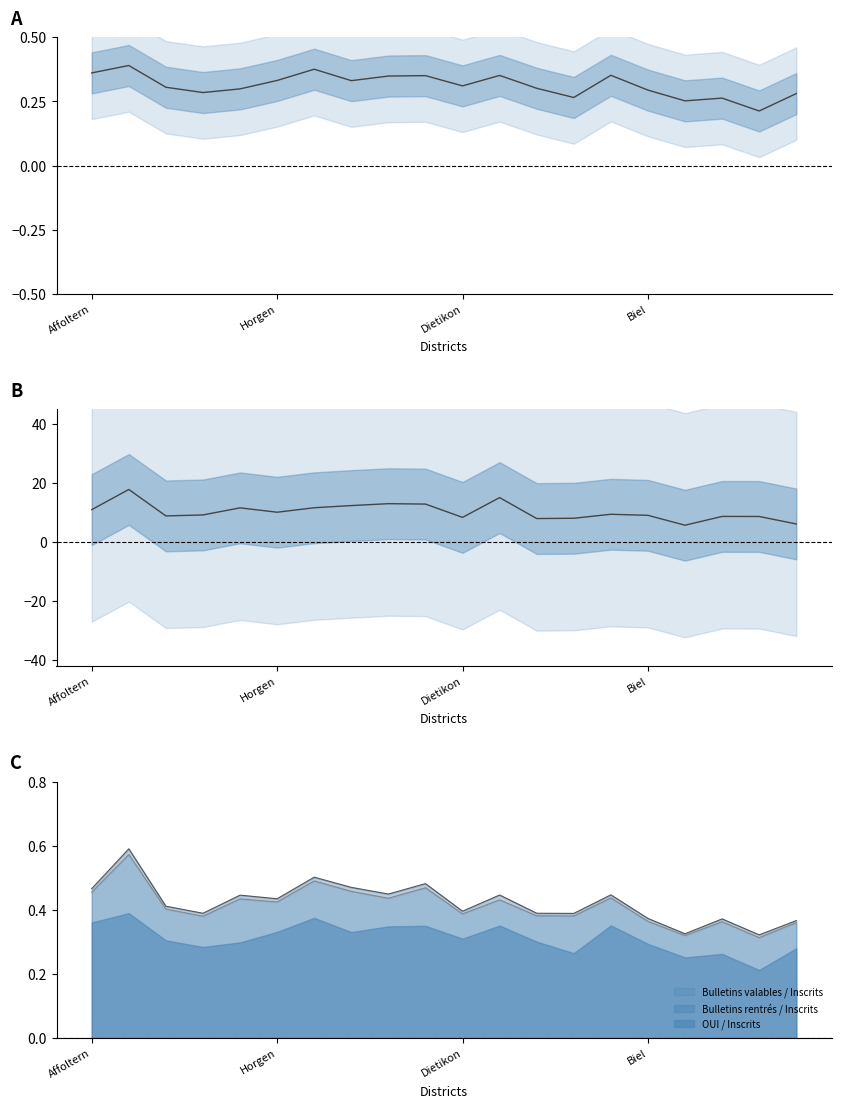

True or false: Bulletins rentrés / Inscrits and OUI / Inscrits intersect in this chart.

False